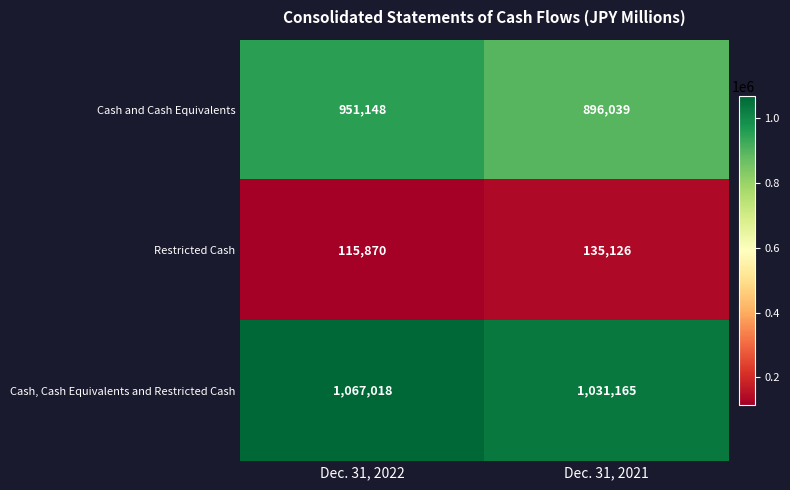

The value of Cash, Cash Equivalents and Restricted Cash at Dec. 31, 2022 is 1067018. True or false?

True